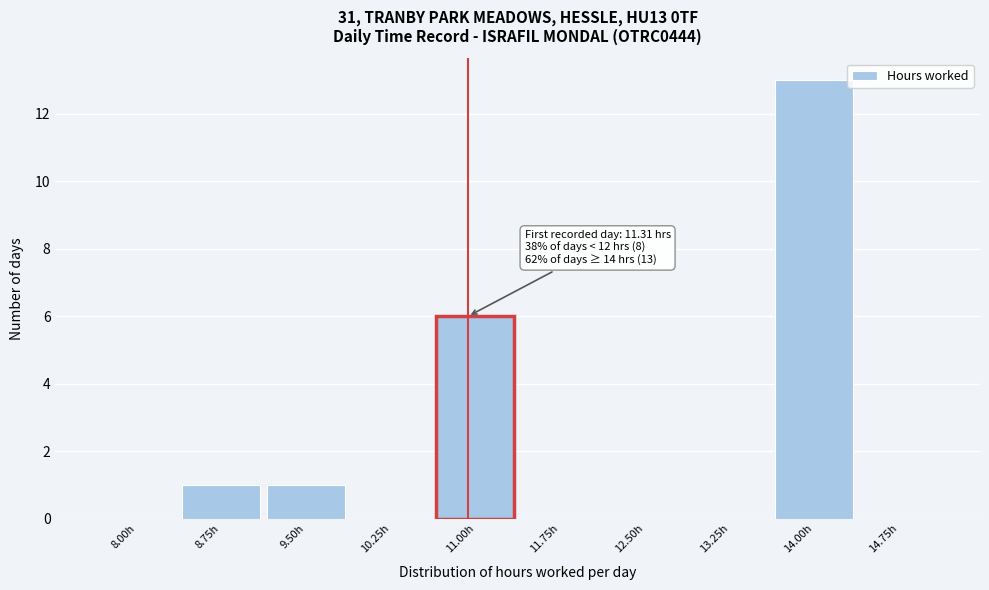

Reading left to right, what are all the values shown in this chart?

8.00h=0	8.75h=1	9.50h=1	10.25h=0	11.00h=6	11.75h=0	12.50h=0	13.25h=0	14.00h=13	14.75h=0